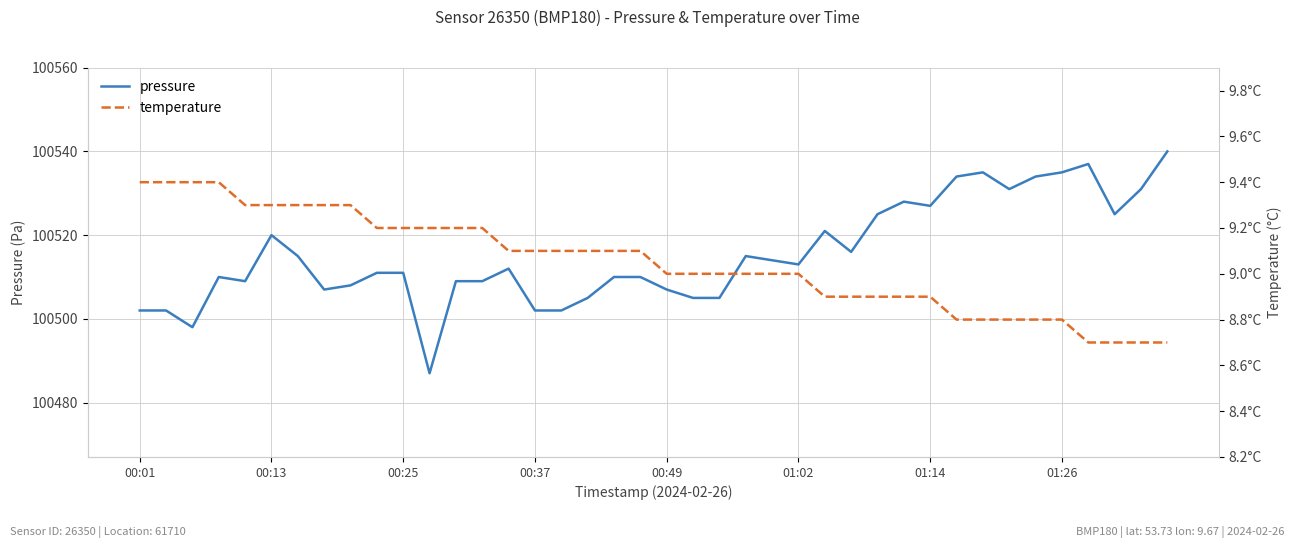

What is the maximum value for pressure?

100540